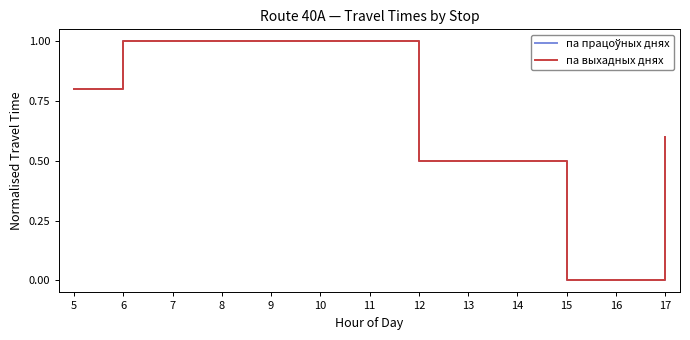

What is the difference between the second highest and minimum values in the па працоўных днях series?

1.0